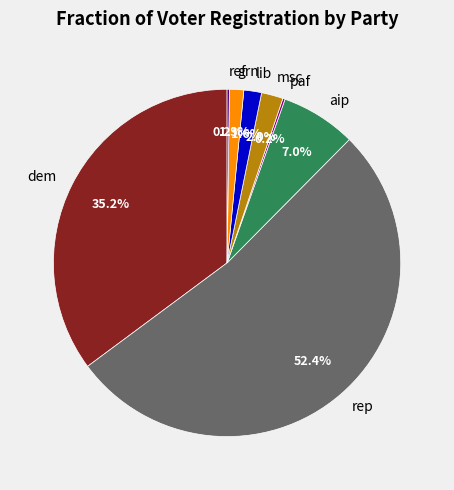

To the nearest percent, what portion does msc represent?

2%